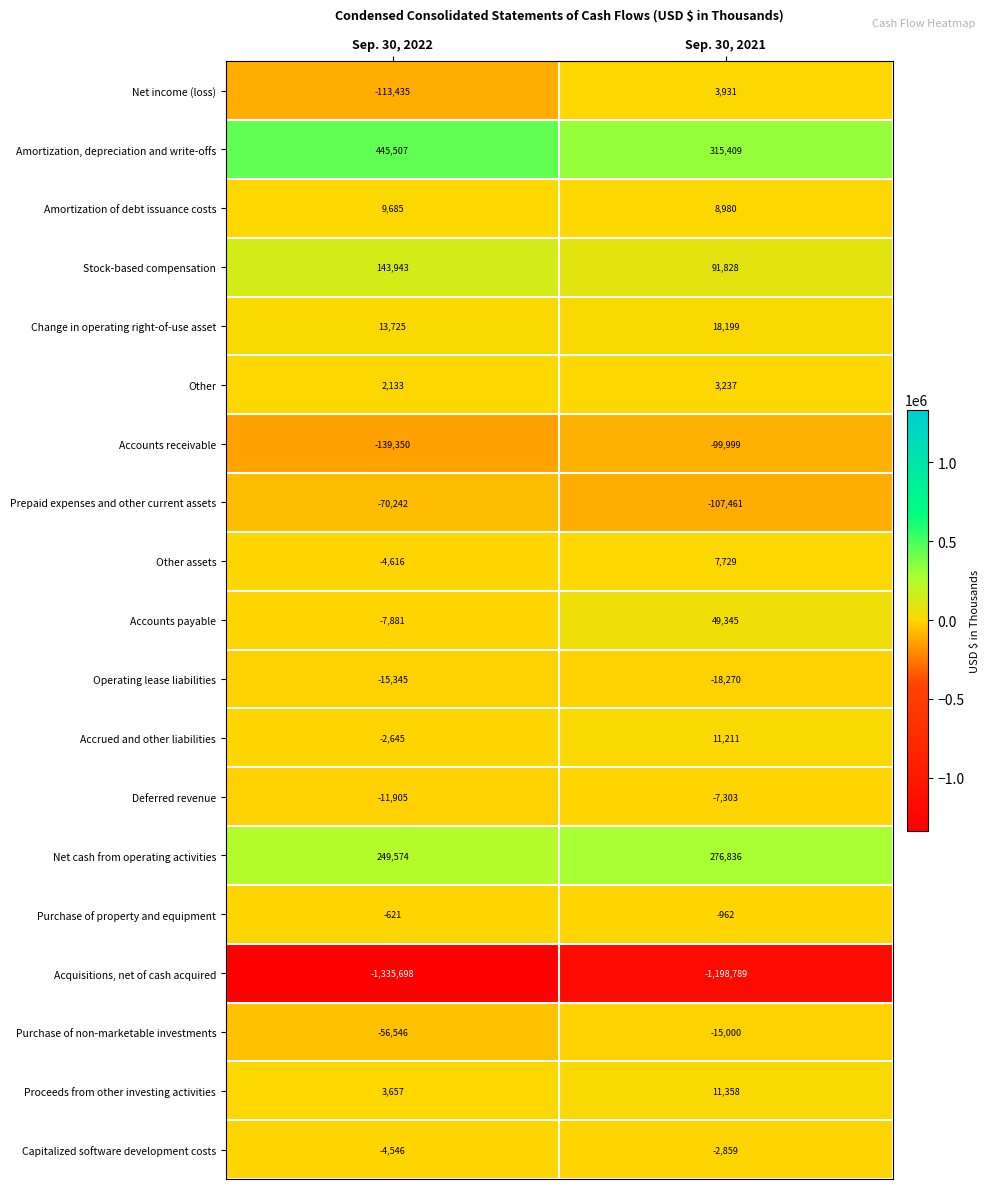

What is the minimum value for Net cash from operating activities?

249574